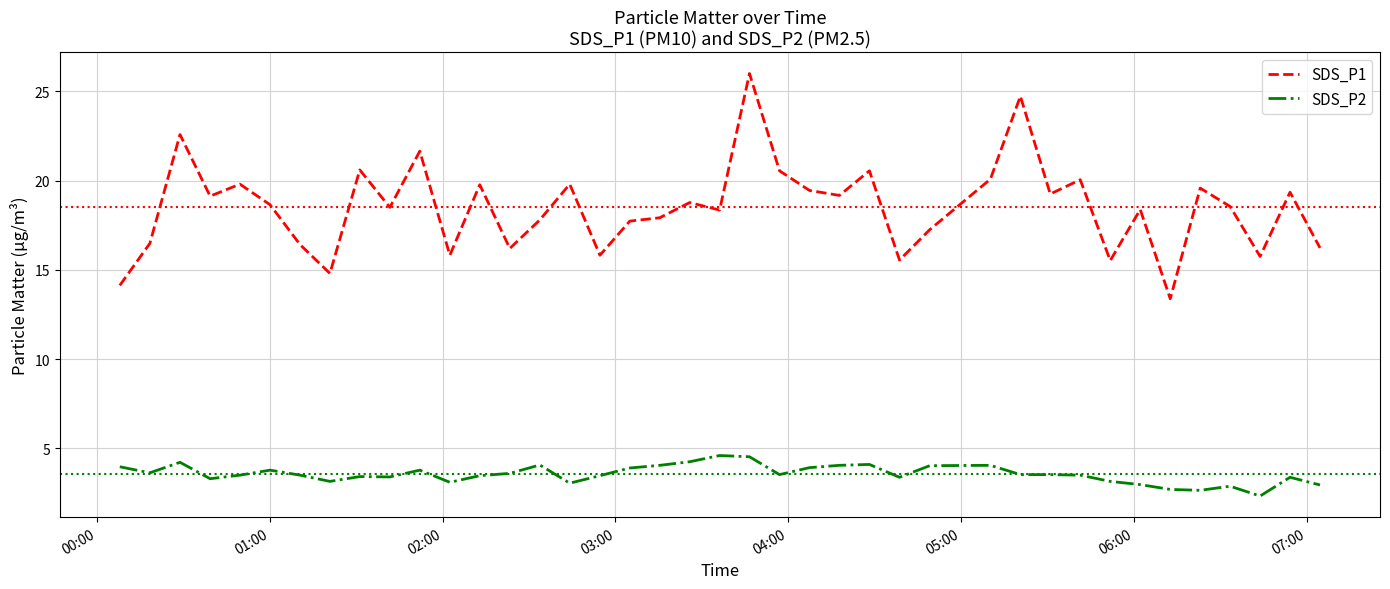

List the series in order of their peak value, lowest first.

SDS_P2, SDS_P1